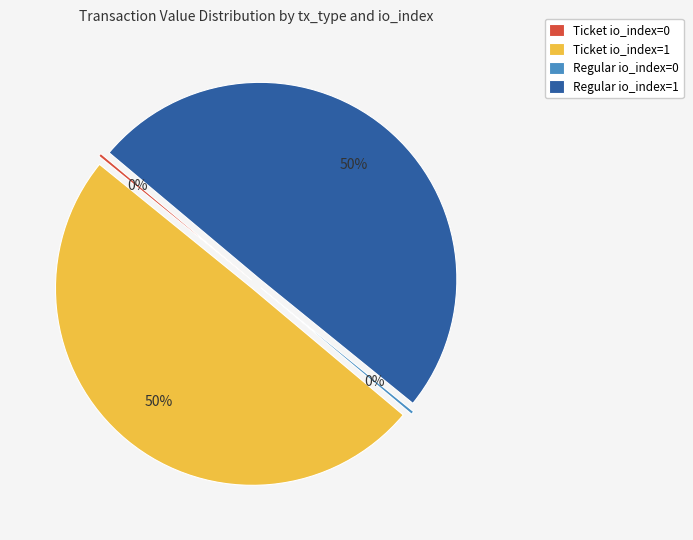

To the nearest percent, what portion does Ticket io_index=1 represent?

50%